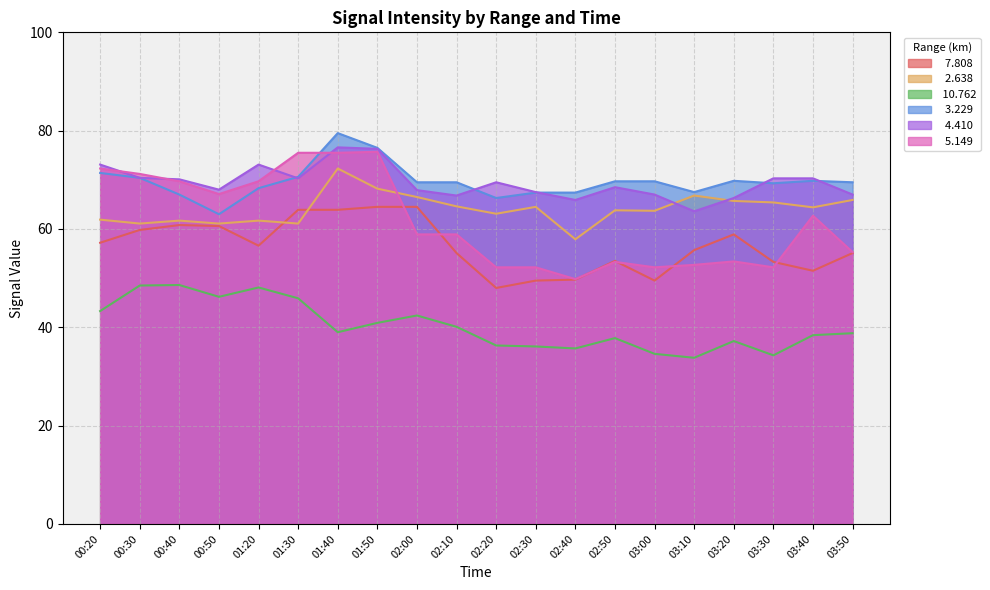

Reading left to right, extract all data points from this chart.

  7.808: 57.2	59.8	60.8	60.6	56.6	63.9	63.9	64.5	64.5	55.1	48.0	49.5	49.7	53.5	49.5	55.7	58.9	53.3	51.5	55.1
  2.638: 61.9	61.1	61.7	61.1	61.7	61.1	72.3	68.2	66.5	64.6	63.1	64.5	57.9	63.8	63.7	66.8	65.7	65.4	64.4	65.9
 10.762: 43.3	48.5	48.6	46.2	48.1	45.9	39.0	40.9	42.4	40.1	36.3	36.1	35.7	37.8	34.6	33.8	37.2	34.3	38.4	38.8
  3.229: 71.4	70.4	67.0	63.0	68.3	70.6	79.5	76.5	69.5	69.5	66.3	67.4	67.4	69.7	69.7	67.5	69.8	69.3	69.8	69.5
  4.410: 73.1	70.4	70.1	68.0	73.1	70.3	76.6	76.3	67.9	66.8	69.5	67.5	65.9	68.5	67.0	63.6	66.3	70.3	70.3	67.0
  5.149: 72.3	71.2	69.7	67.1	69.7	75.5	75.5	75.7	58.9	58.9	52.2	52.2	49.8	53.3	52.2	52.7	53.4	52.2	62.7	55.3